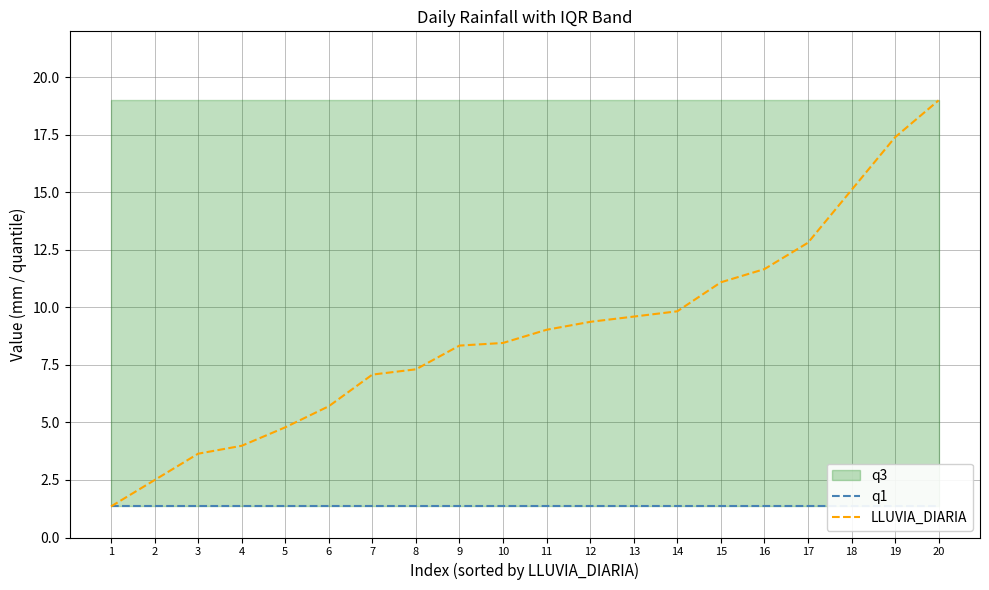

Reading right to left, list all the values displayed in this chart.

q1: 20=1.4	19=1.4	18=1.4	17=1.4	16=1.4	15=1.4	14=1.4	13=1.4	12=1.4	11=1.4	10=1.4	9=1.4	8=1.4	7=1.4	6=1.4	5=1.4	4=1.4	3=1.4	2=1.4	1=1.4
LLUVIA_DIARIA: 20=19.0	19=17.4	18=15.1	17=12.8	16=11.7	15=11.1	14=9.8	13=9.6	12=9.4	11=9.0	10=8.5	9=8.3	8=7.3	7=7.1	6=5.7	5=4.8	4=4.0	3=3.6	2=2.5	1=1.4